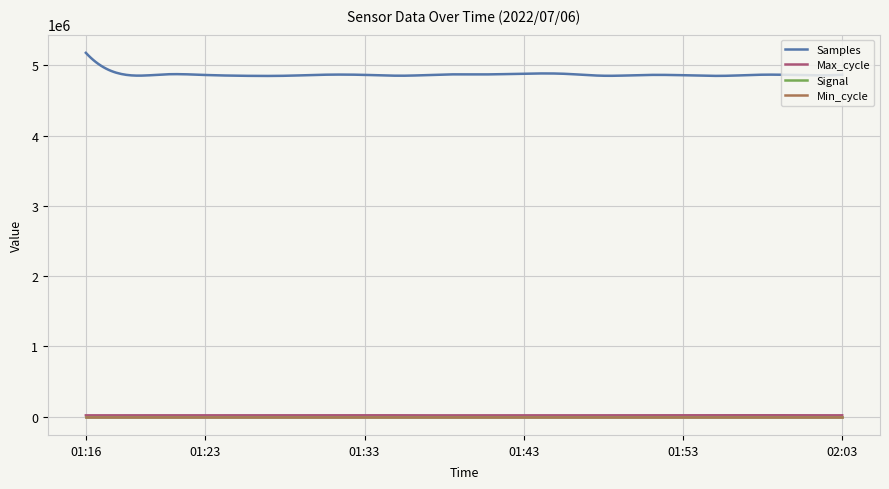

Which series has the largest range (max minus min)?

Samples